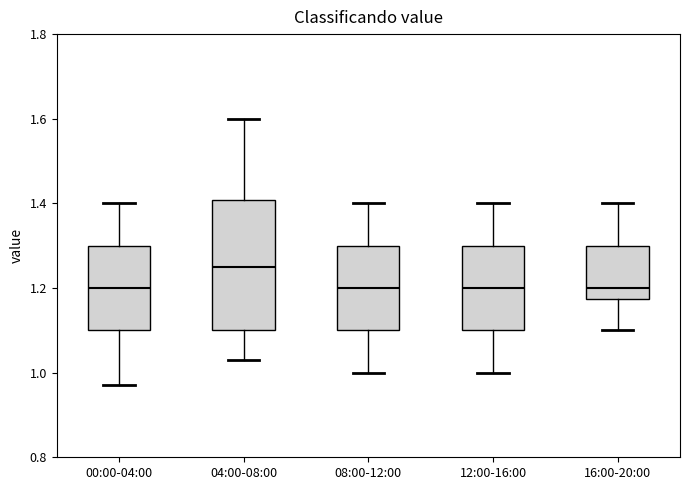

Reading left to right, read every box against the y-axis: the position of its median line, the range the box covers, and the ends of its whiskers. The values are not printed on the chart, so give them approximately, as read against the axis.

00:00-04:00: median 1.20, box 1.10 to 1.30, whiskers 0.98 to 1.40
04:00-08:00: median 1.26, box 1.10 to 1.40, whiskers 1.04 to 1.60
08:00-12:00: median 1.20, box 1.10 to 1.30, whiskers 1.00 to 1.40
12:00-16:00: median 1.20, box 1.10 to 1.30, whiskers 1.00 to 1.40
16:00-20:00: median 1.20, box 1.18 to 1.30, whiskers 1.10 to 1.40